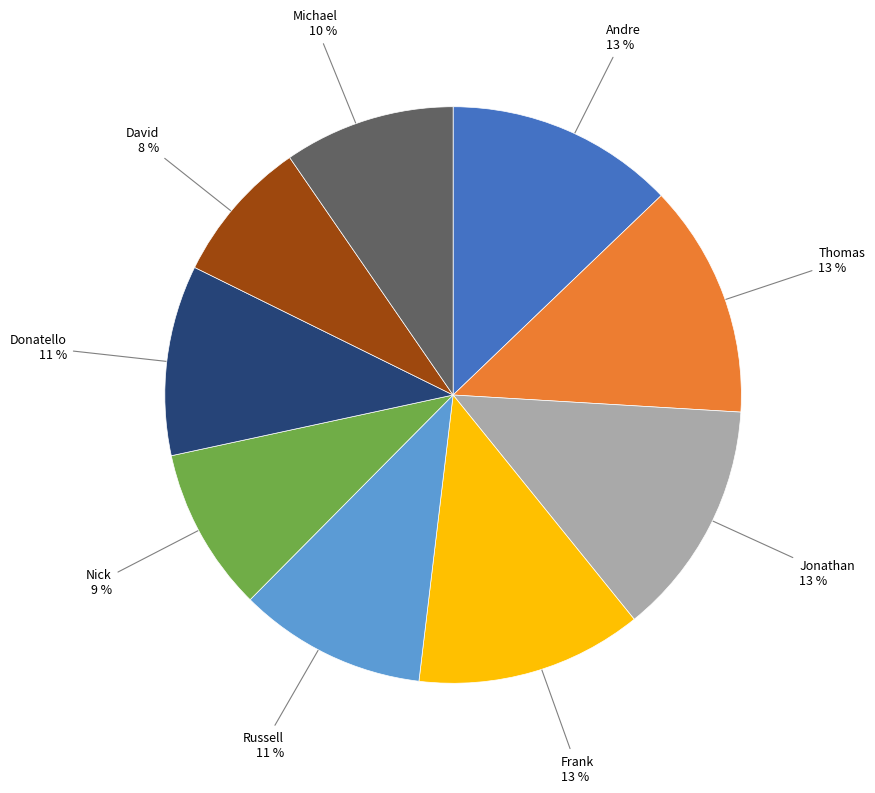

Is the sum of David and Donatello greater than half?

No